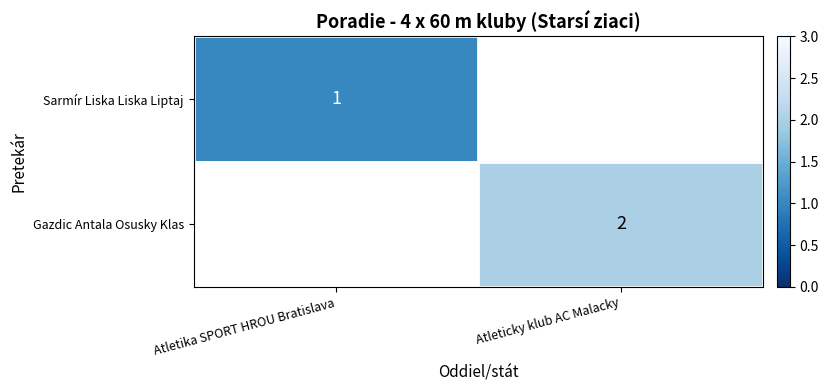

The value of Sarmír Liska Liska Liptaj at Atletika SPORT HROU Bratislava is 1. True or false?

True